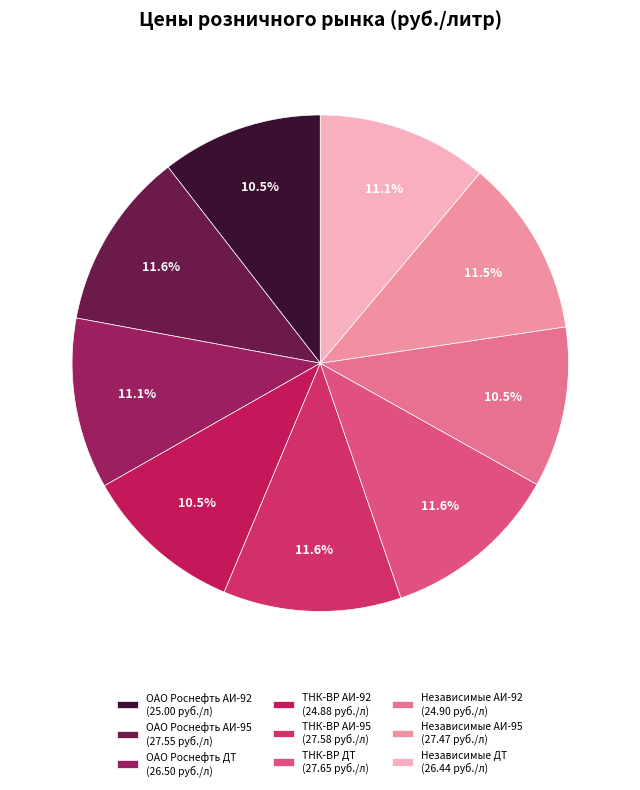

Rank the categories by value from lowest to highest.

ТНК-ВР АИ-92, Независимые АИ-92, ОАО Роснефть АИ-92, Независимые ДТ, ОАО Роснефть ДТ, Независимые АИ-95, ОАО Роснефть АИ-95, ТНК-ВР АИ-95, ТНК-ВР ДТ